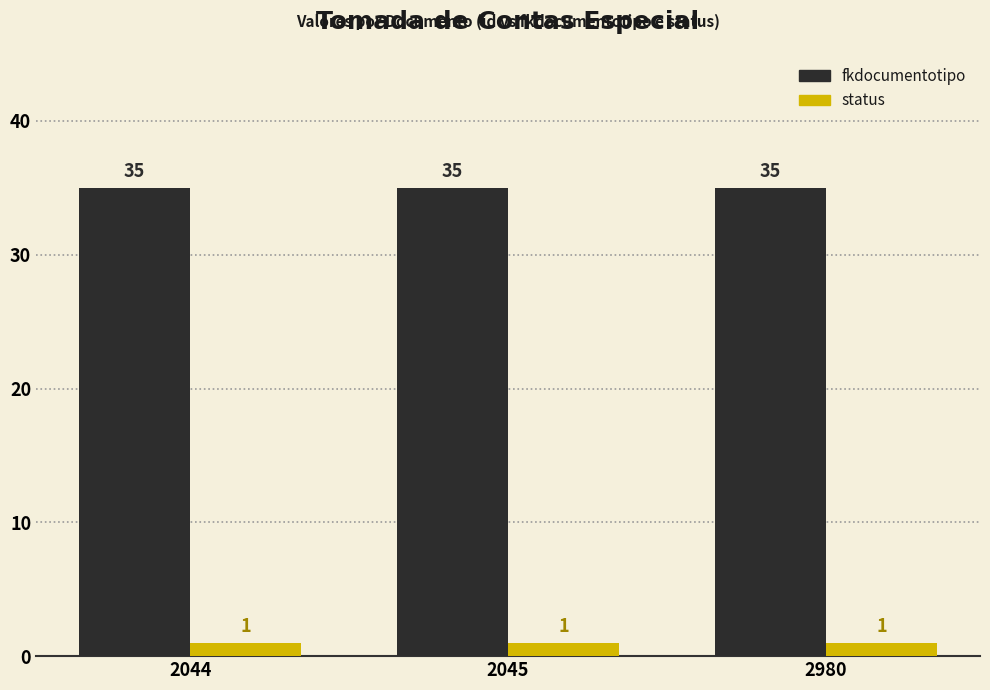

What is the greatest value displayed?

35